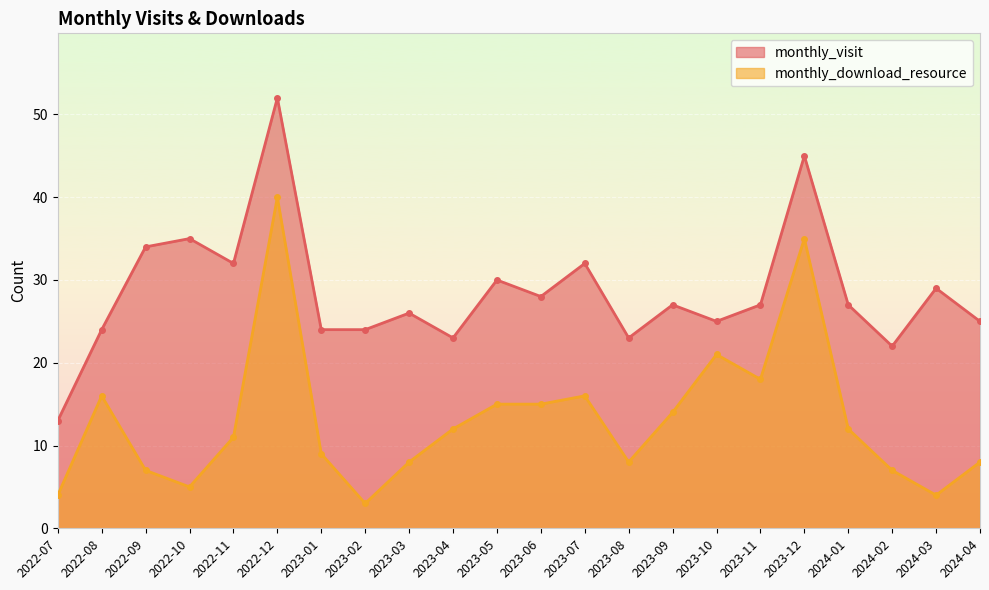

List the series in order of their peak value, lowest first.

monthly_download_resource, monthly_visit